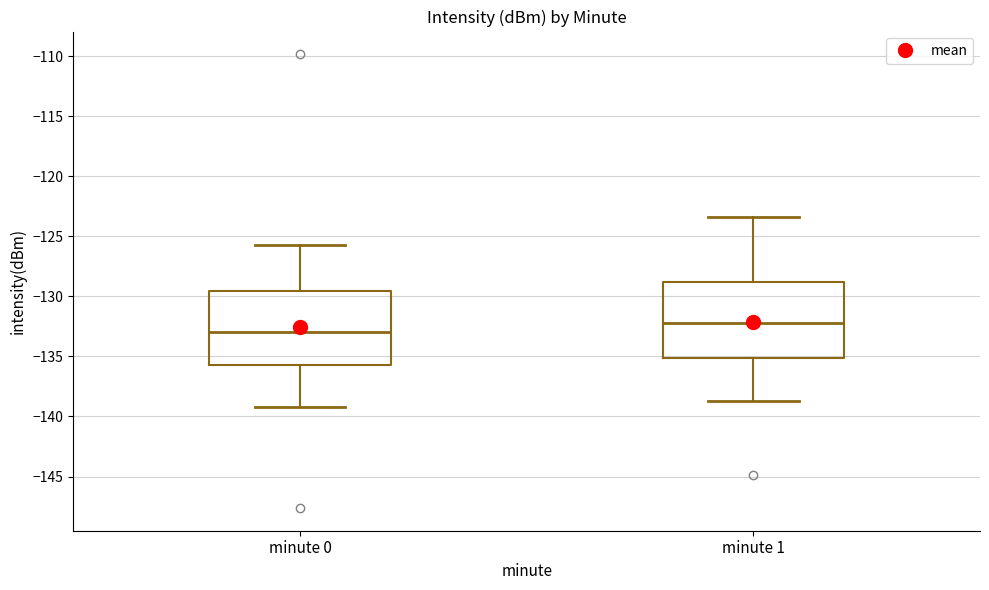

Reading left to right, read every box against the y-axis: the position of its median line, the range the box covers, and the ends of its whiskers. The values are not printed on the chart, so give them approximately, as read against the axis.

minute 0: median -133.0, box -135.5 to -129.5, whiskers -139.0 to -126.0
minute 1: median -132.0, box -135.0 to -129.0, whiskers -138.5 to -123.5